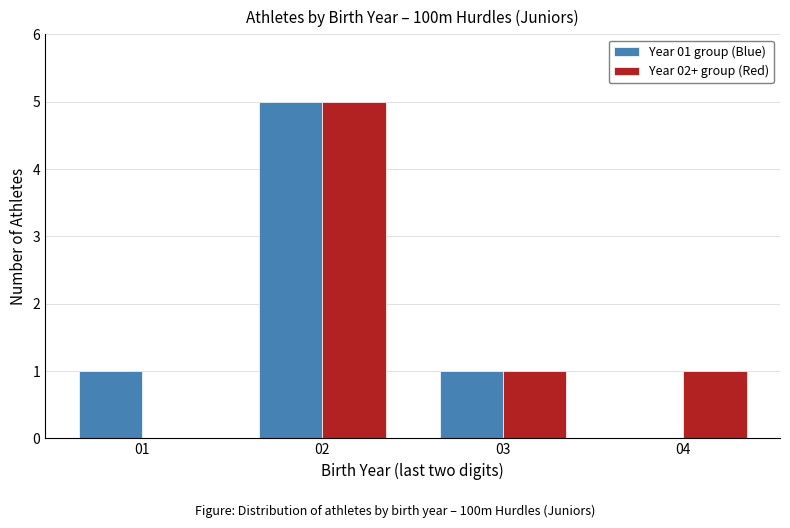

What is the total value across all series at 02?

10